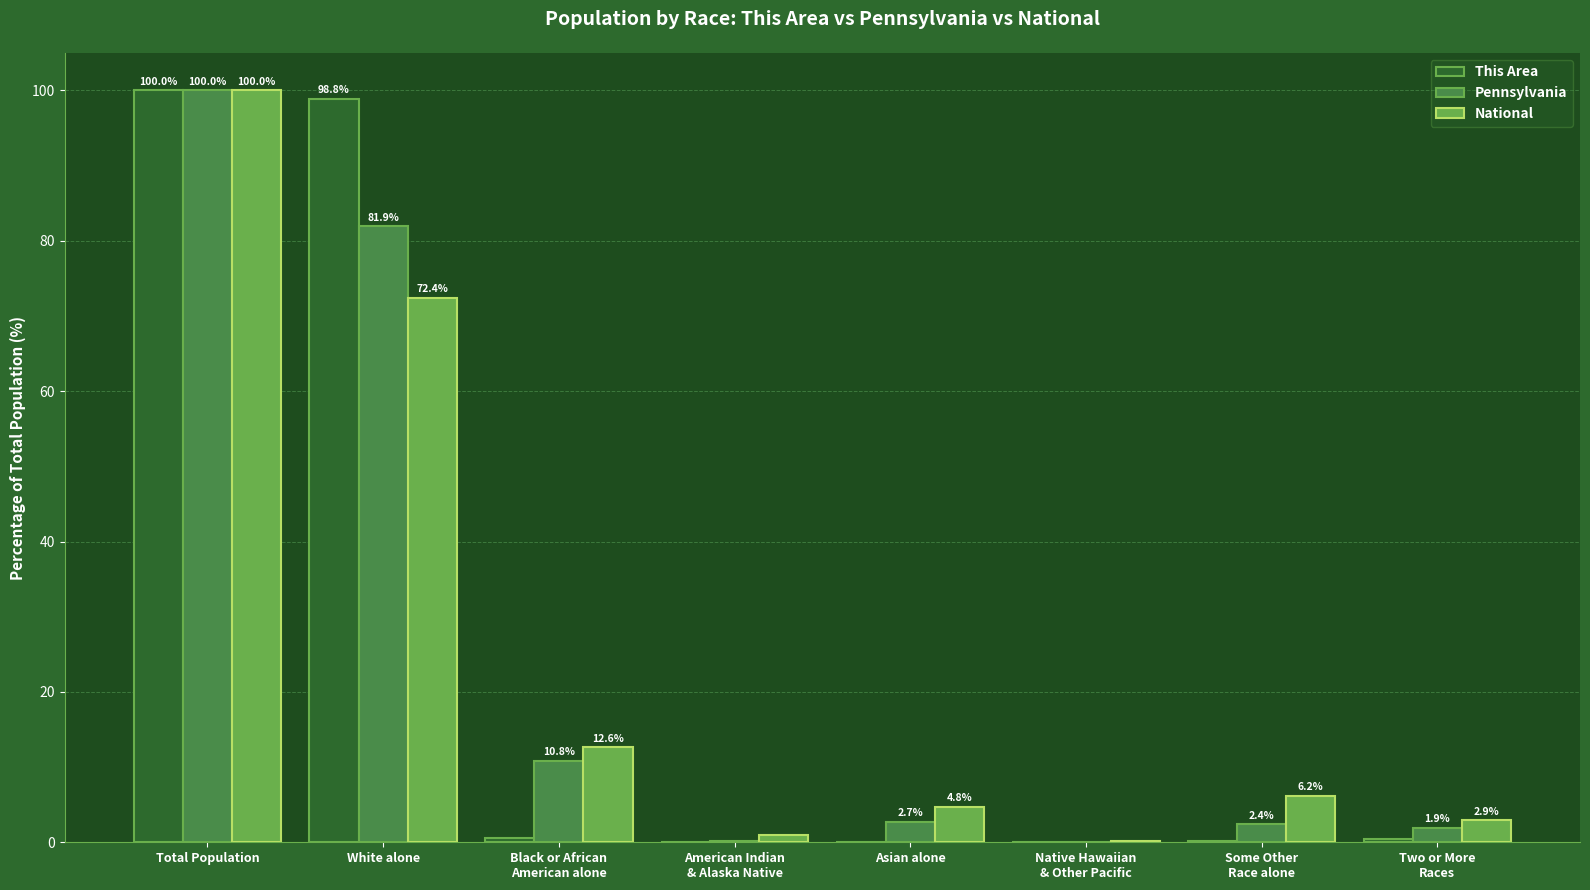

Count the number of categories in the chart.

8